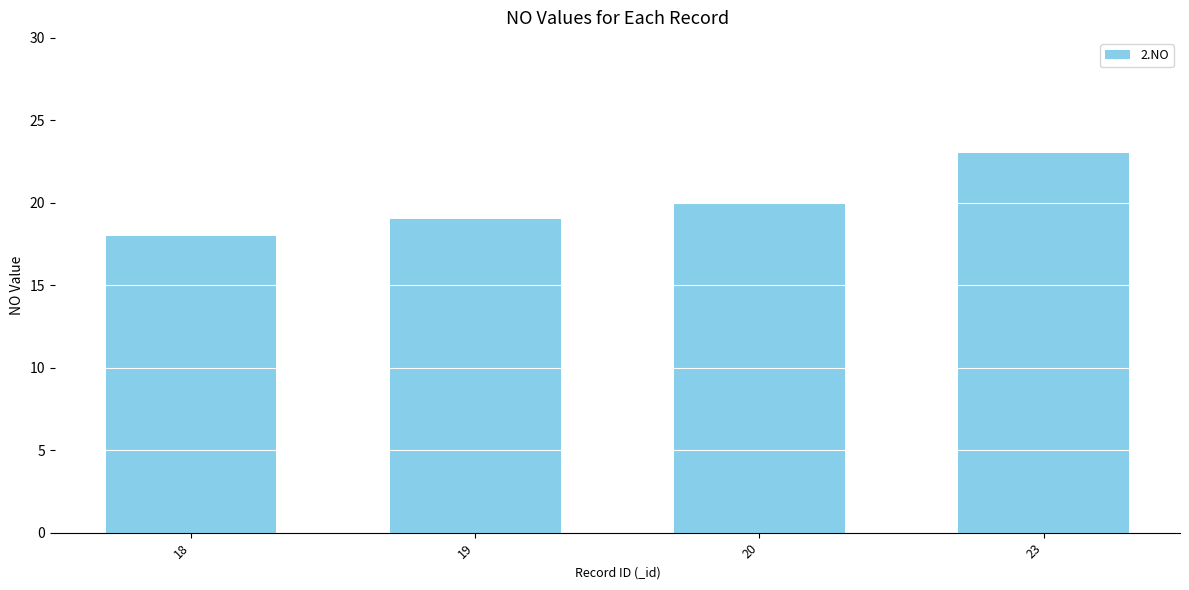

Rank the categories by value from highest to lowest.

23, 20, 19, 18